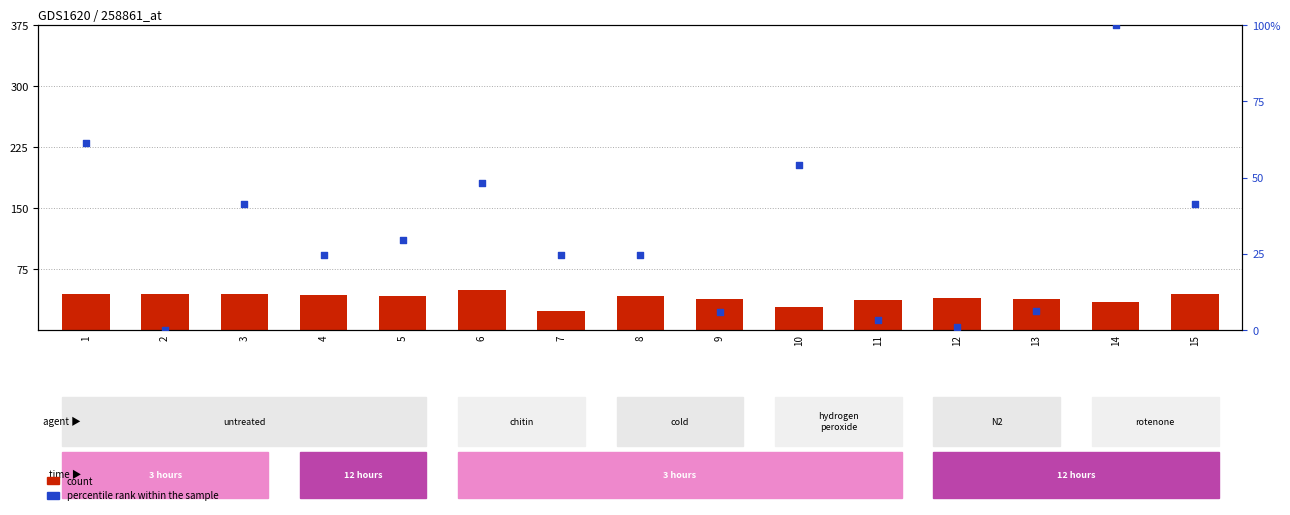

Which series contains the highest Y value?

percentile rank within the sample